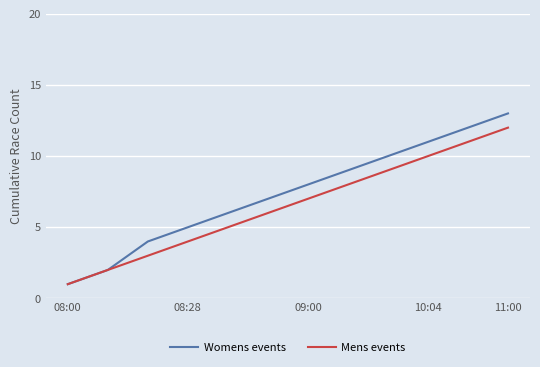

Which series has the largest total across all categories?

Womens events